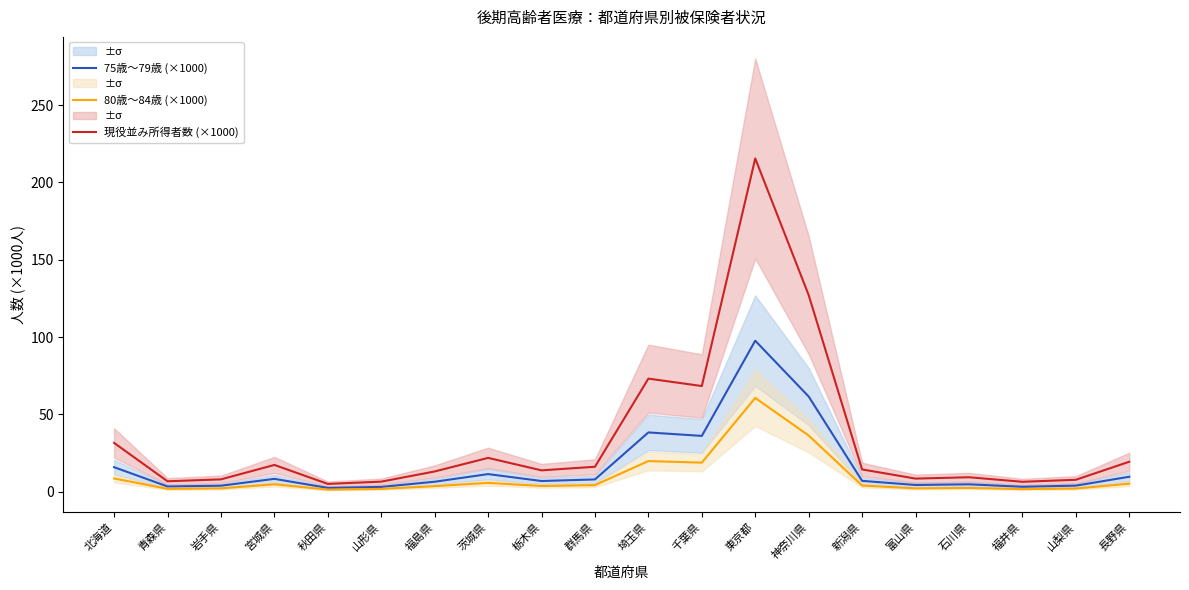

True or false: 現役並み所得者数 (×1000) and 75歳～79歳 (×1000) intersect in this chart.

False